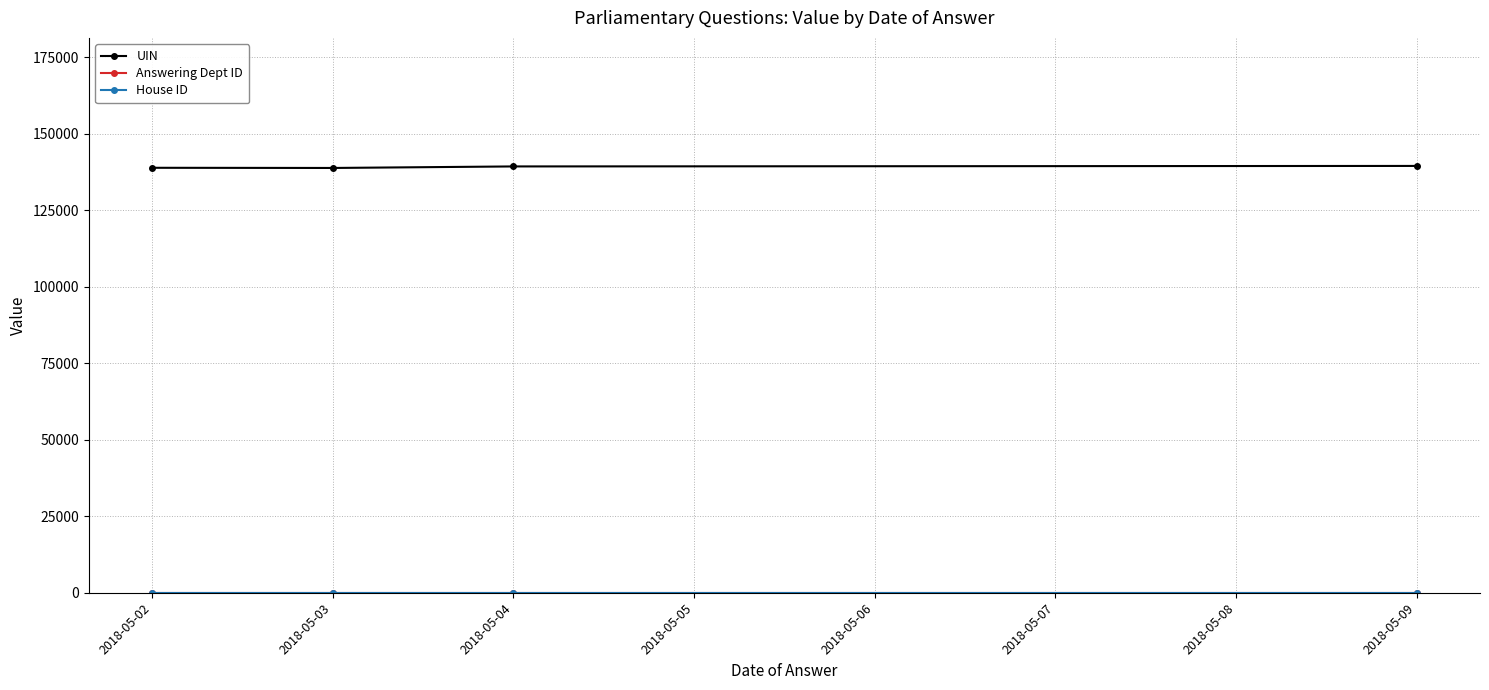

Is this an area chart (filled region under the line)?

No